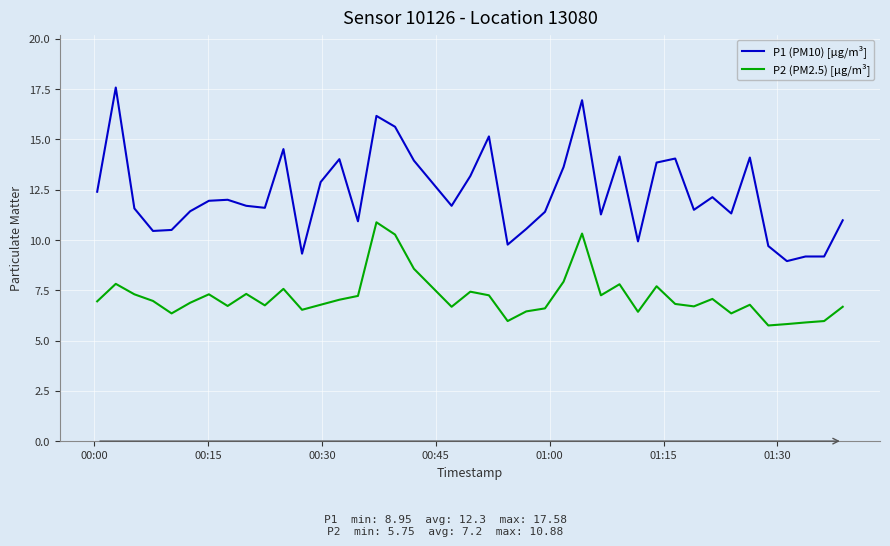

What is the difference between the maximum and minimum values in the P1 (PM10) [µg/m³] series?

8.6